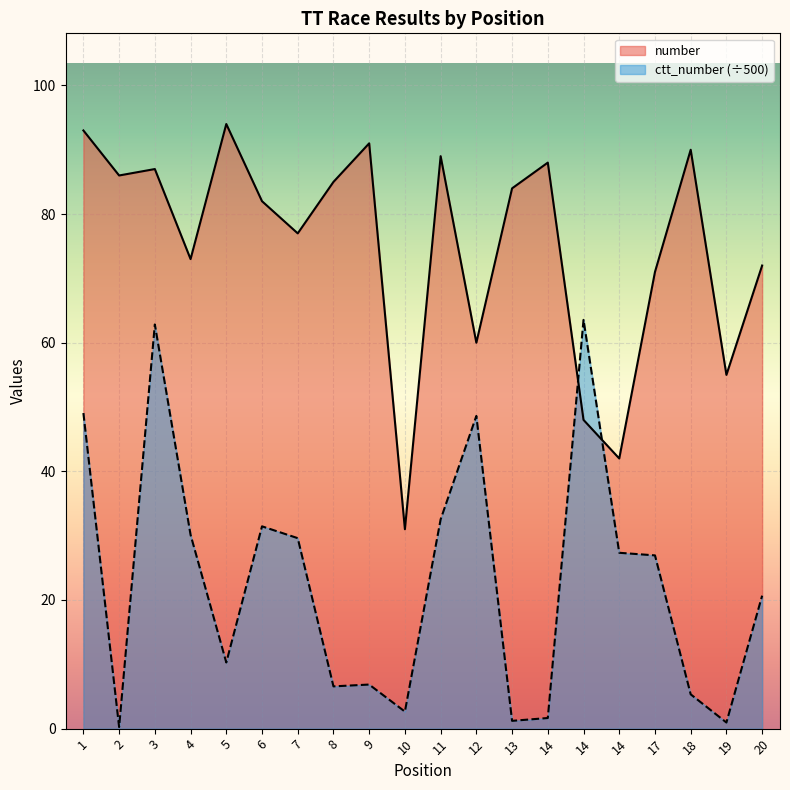

Reading left to right, what are all the values shown in this chart?

number: 1=93.0	2=86.0	3=87.0	4=73.0	5=94.0	6=82.0	7=77.0	8=85.0	9=91.0	10=31.0	11=89.0	12=60.0	13=84.0	14=88.0	14=48.0	14=42.0	17=71.0	18=90.0	19=55.0	20=72.0
ctt_number: 1=49.1	2=0.2	3=62.8	4=30.1	5=10.3	6=31.5	7=29.6	8=6.6	9=6.9	10=2.6	11=32.5	12=48.6	13=1.2	14=1.6	14=63.6	14=27.3	17=26.9	18=5.3	19=0.9	20=20.7